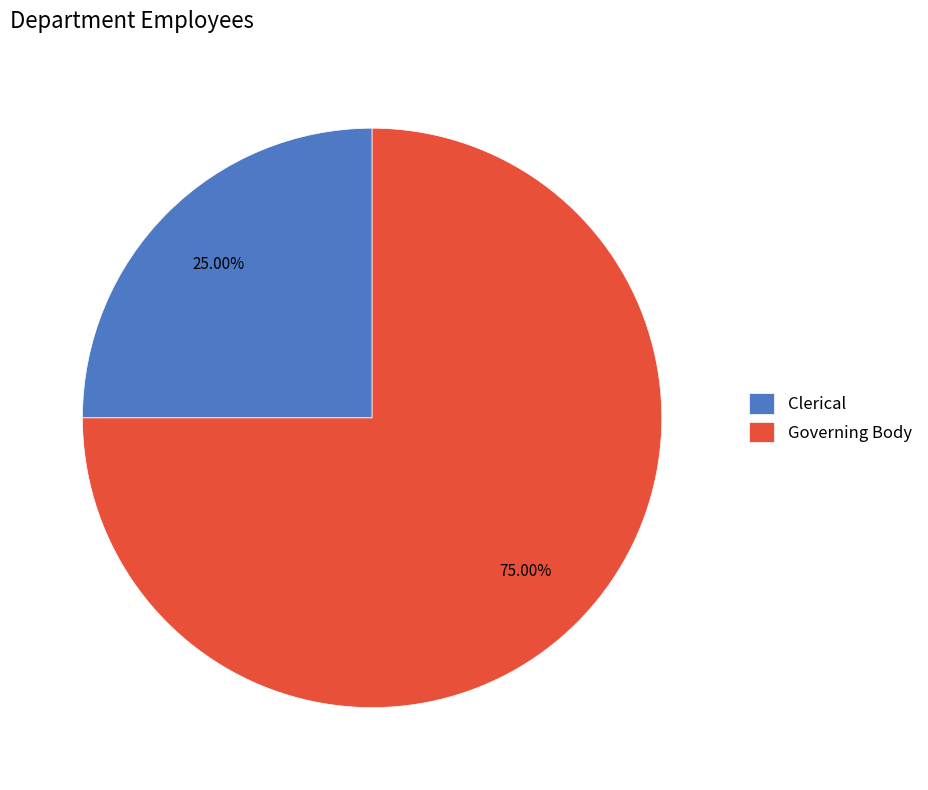

Count the number of slices in the pie.

2